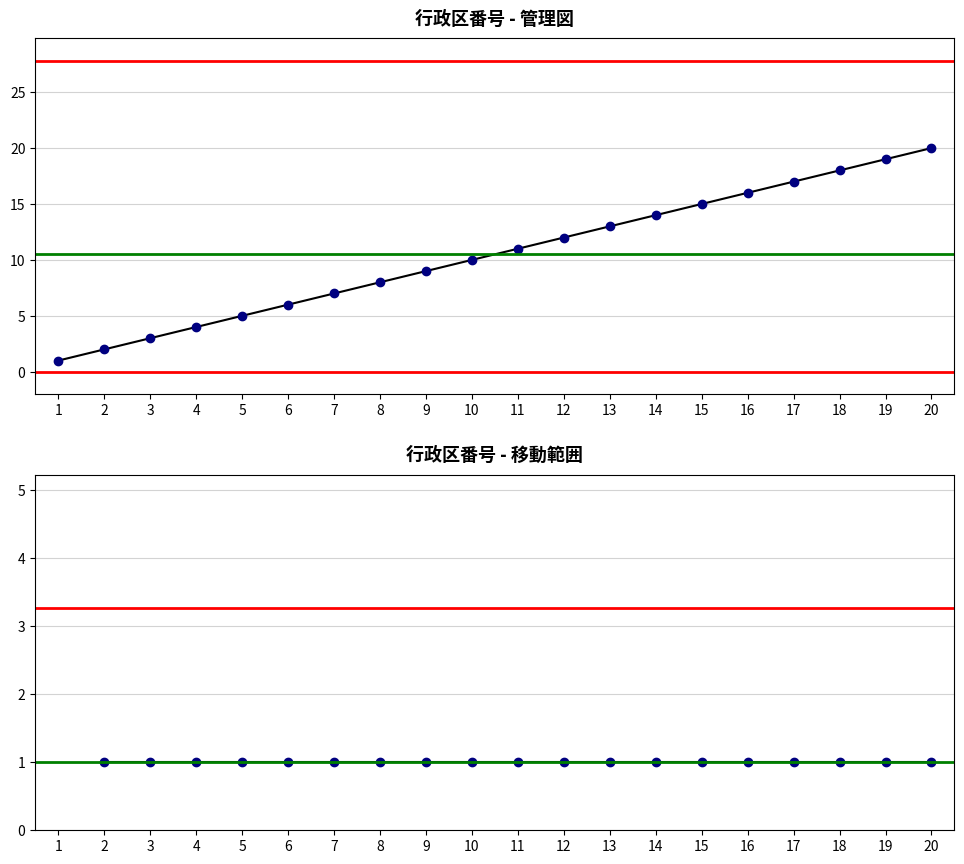

What is the change in value from 3 to 14?

+11